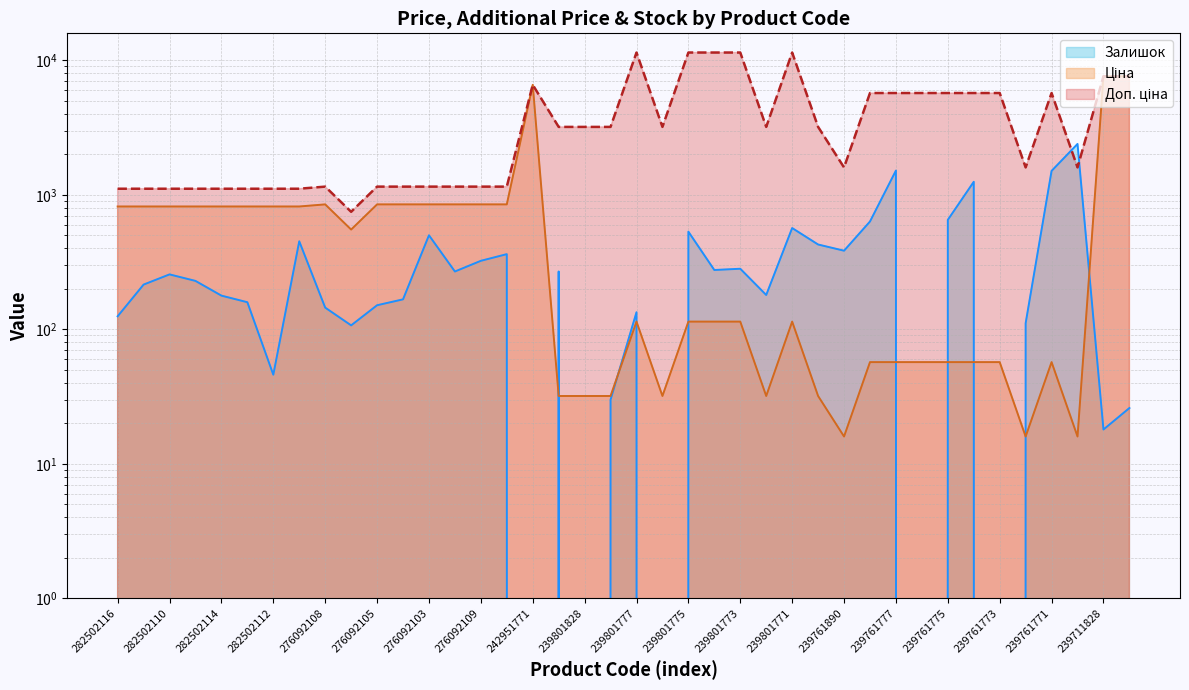

Between 276092035 and 239801778, which series saw the biggest shift?

Доп. ціна